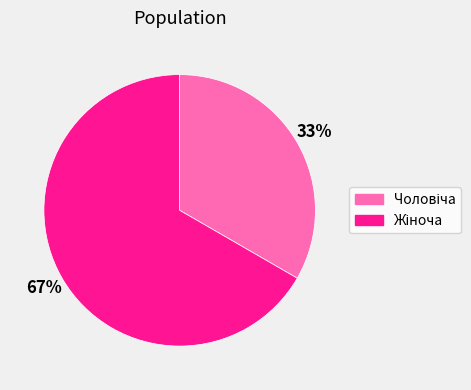

Is there any slice that represents more than half of the pie?

Yes